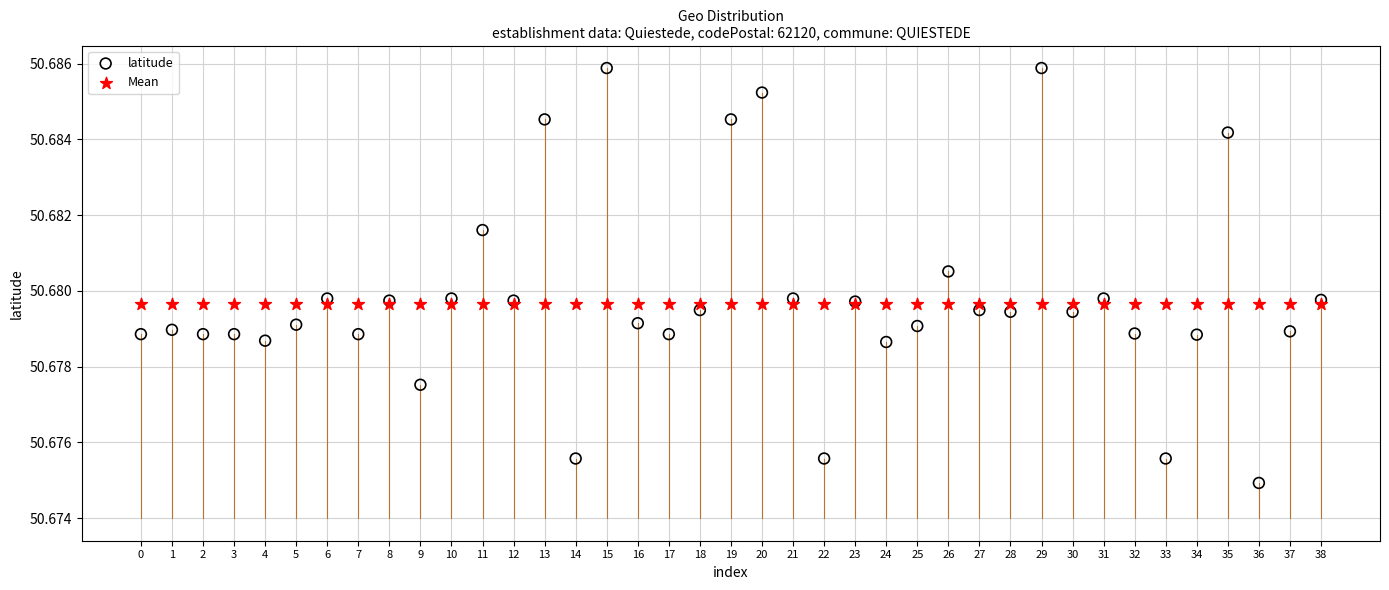

What are all the series names shown in the legend?

latitude, Mean